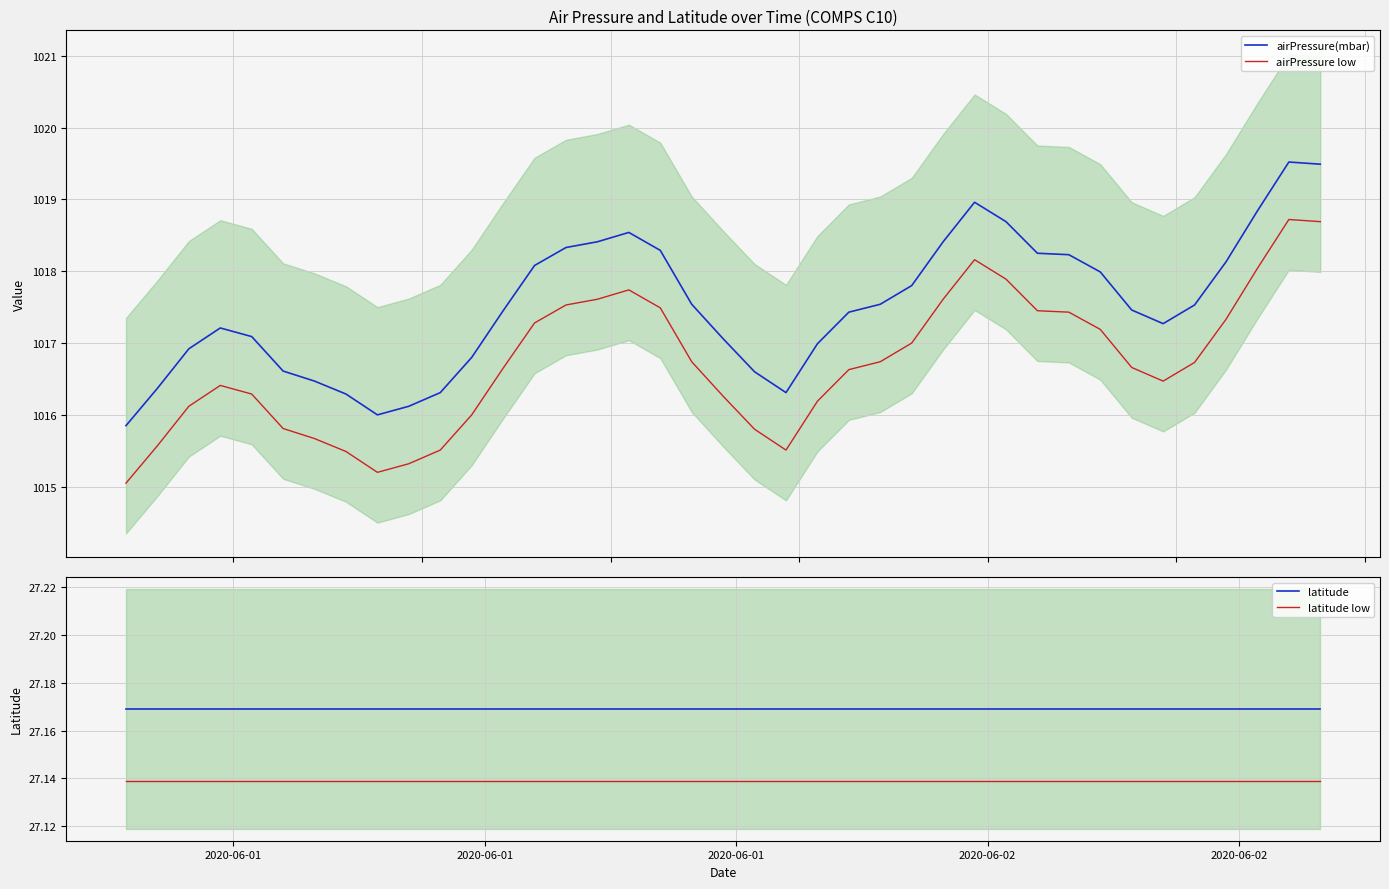

What are all the series names shown in the legend?

airPressure(mbar), airPressure low, latitude, latitude low